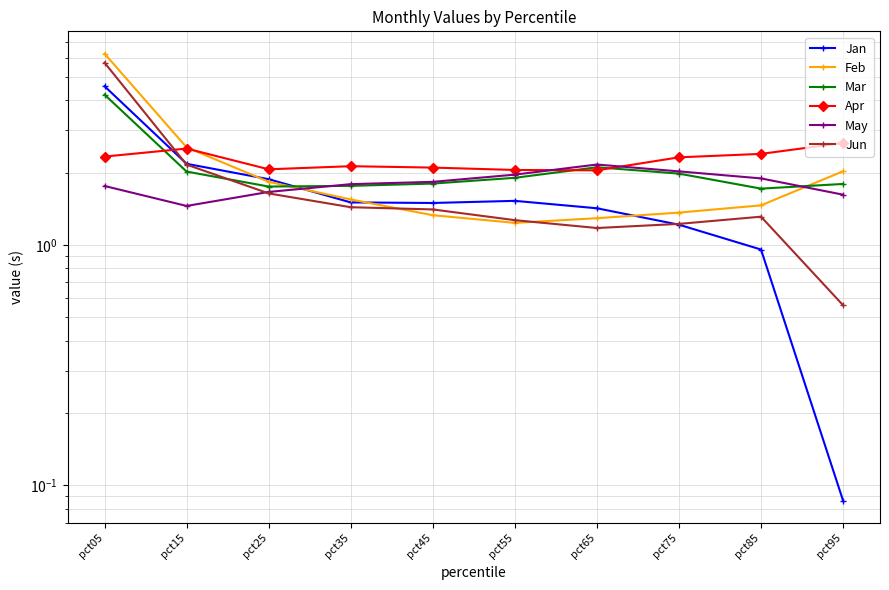

What is the difference between the maximum and minimum values in the Feb series?

5.0